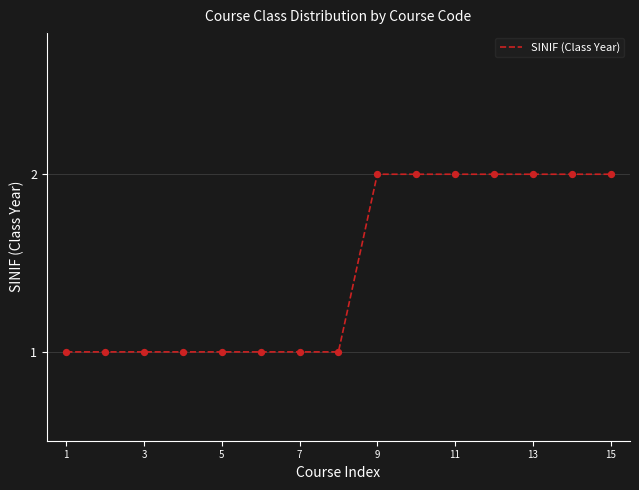

How many lines are shown in the chart?

1